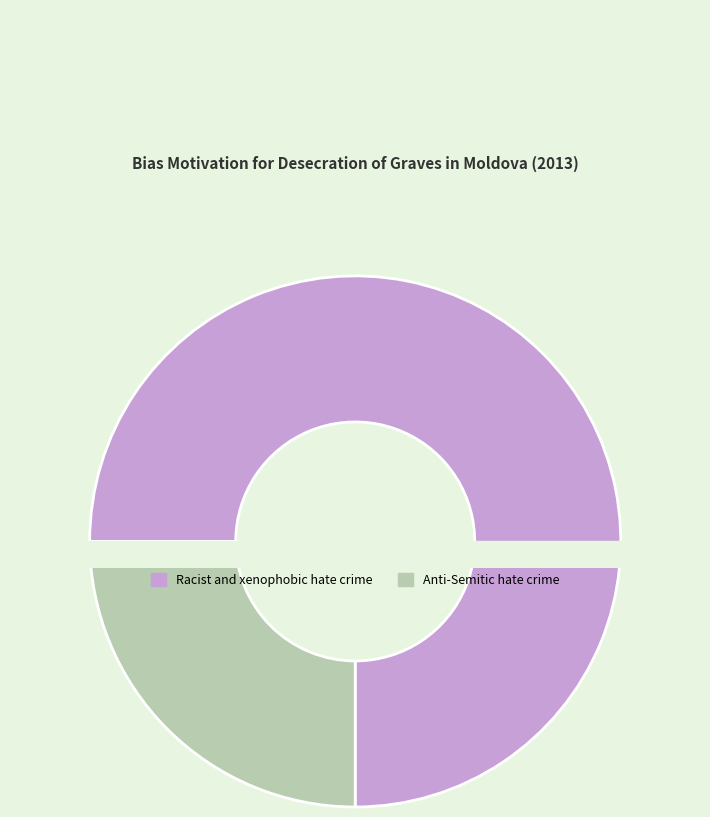

True or false: Anti-Semitic hate crime accounts for 25% of the total.

True